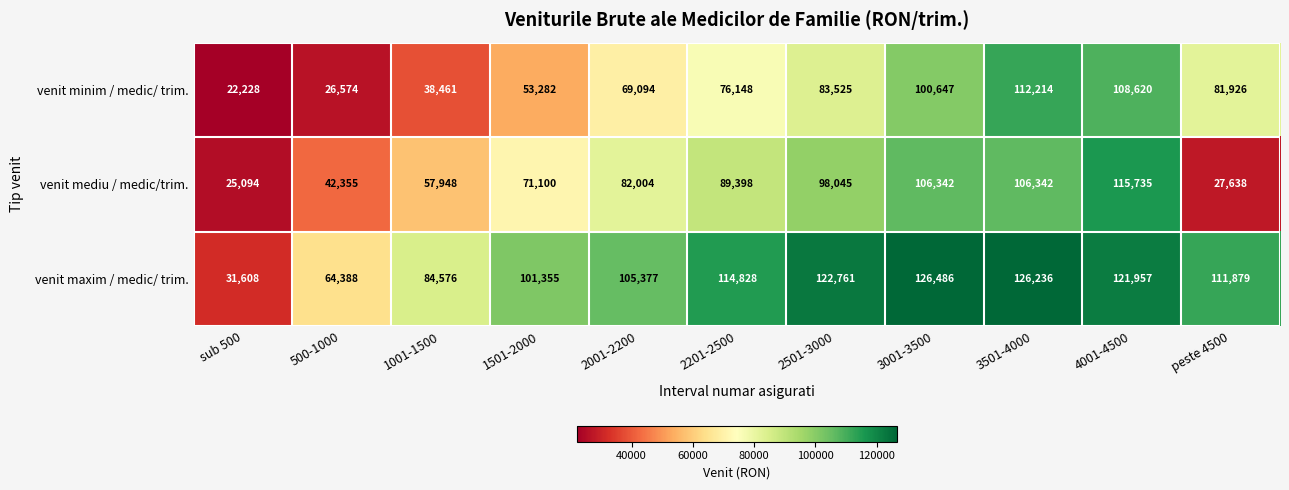

What is the maximum value for venit mediu / medic/trim.?

115735